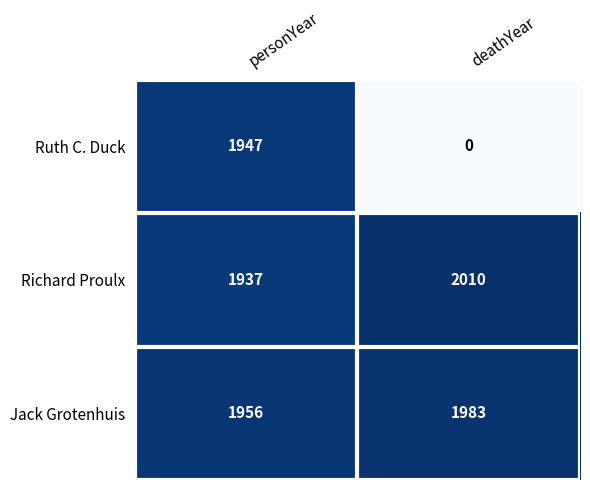

At personYear, list the series in order from smallest to largest.

Richard Proulx, Ruth C. Duck, Jack Grotenhuis